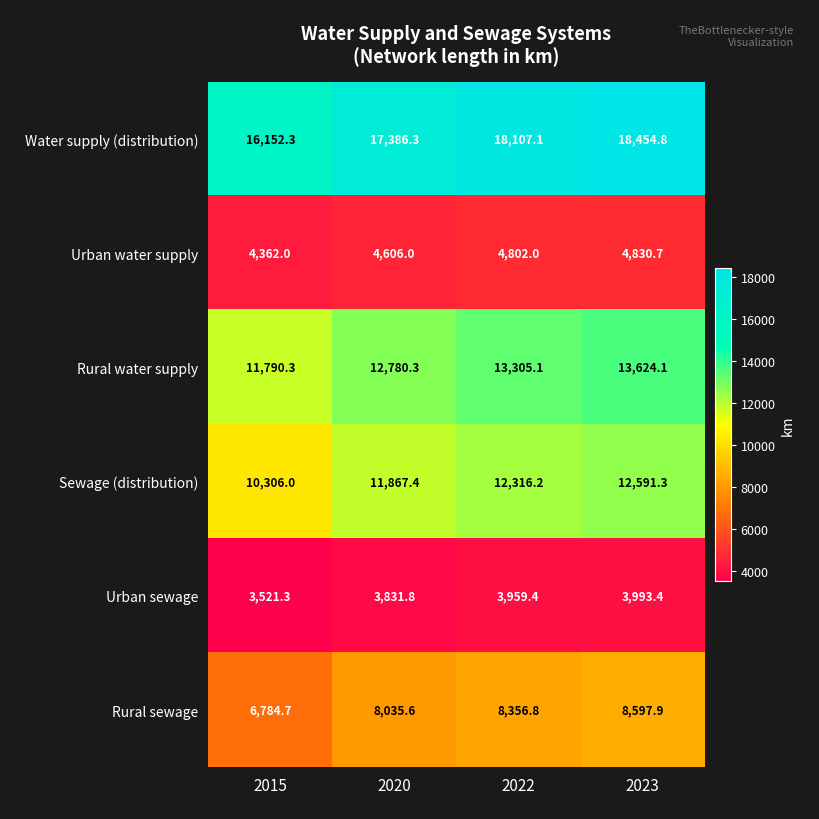

What is the difference between the highest and lowest values at 2015?

12631.0